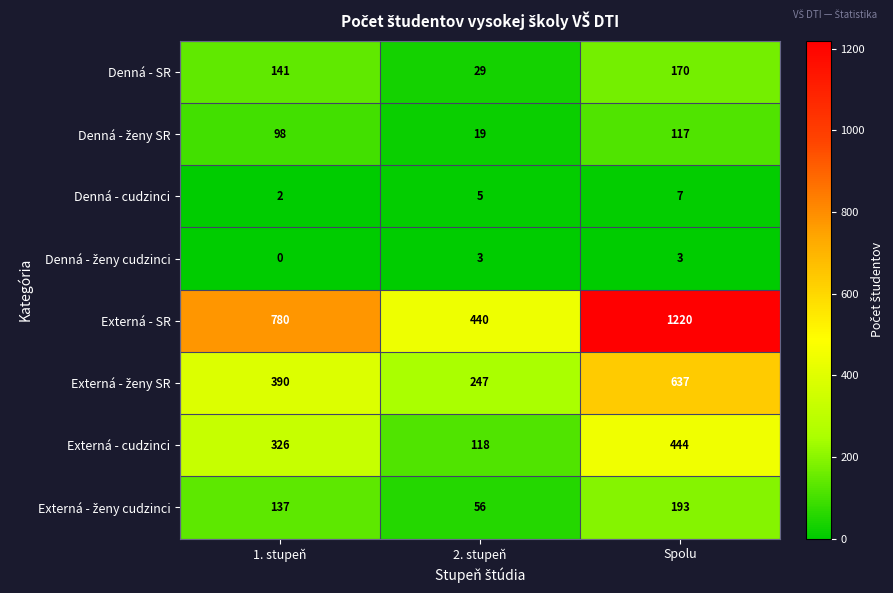

Which category has the highest value across all series?

Spolu